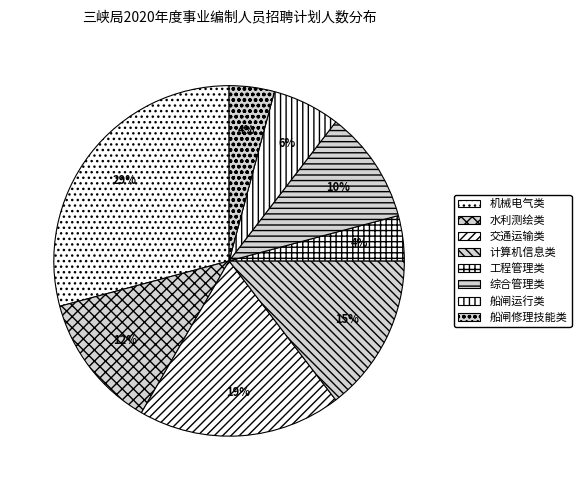

To the nearest percent, what is the combined percentage of 船闸修理技能类 and 计算机信息类?

19%